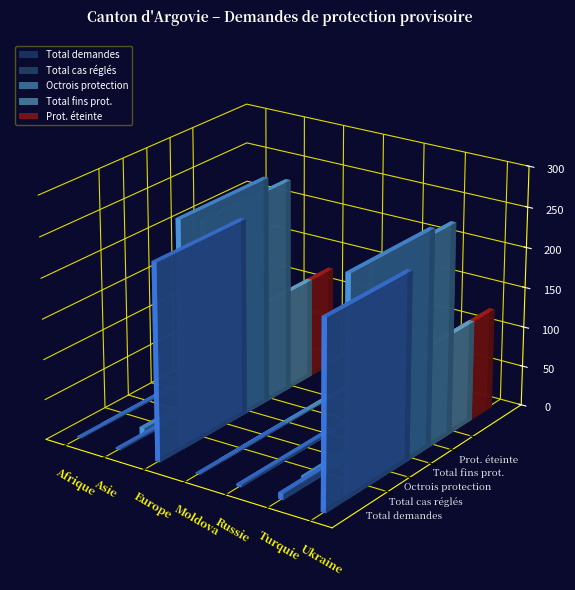

Rank the series by their maximum value, from highest to lowest.

Total cas réglés, Octrois protection, Total demandes, Total fins prot., Prot. éteinte